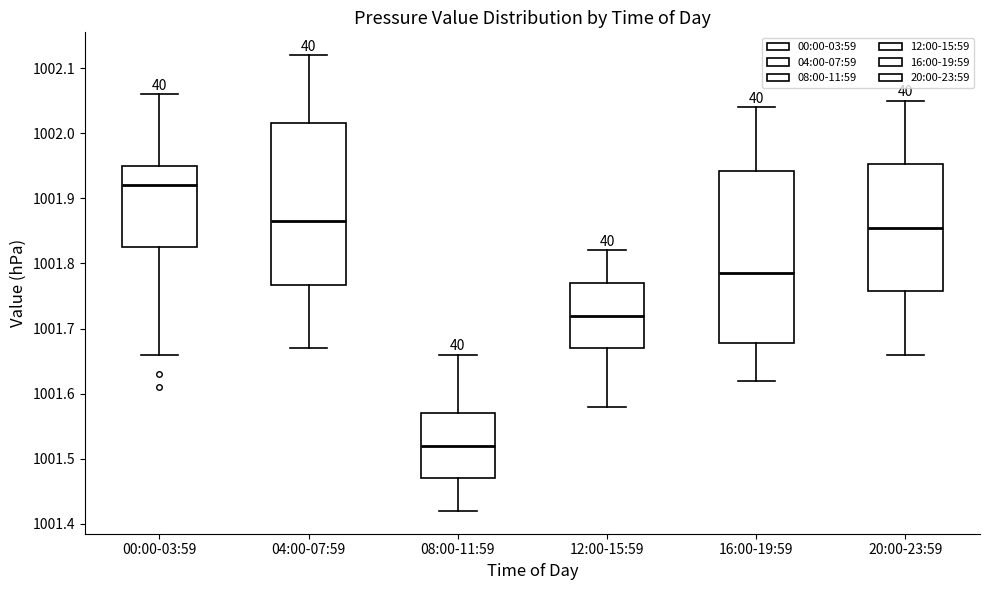

Reading left to right, read every box against the y-axis: the position of its median line, the range the box covers, and the ends of its whiskers. The values are not printed on the chart, so give them approximately, as read against the axis.

00:00-03:59: median 1001.92, box 1001.83 to 1001.95, whiskers 1001.66 to 1002.06
04:00-07:59: median 1001.87, box 1001.77 to 1002.02, whiskers 1001.67 to 1002.12
08:00-11:59: median 1001.52, box 1001.47 to 1001.57, whiskers 1001.42 to 1001.66
12:00-15:59: median 1001.72, box 1001.67 to 1001.77, whiskers 1001.58 to 1001.82
16:00-19:59: median 1001.79, box 1001.68 to 1001.94, whiskers 1001.62 to 1002.04
20:00-23:59: median 1001.86, box 1001.76 to 1001.95, whiskers 1001.66 to 1002.05